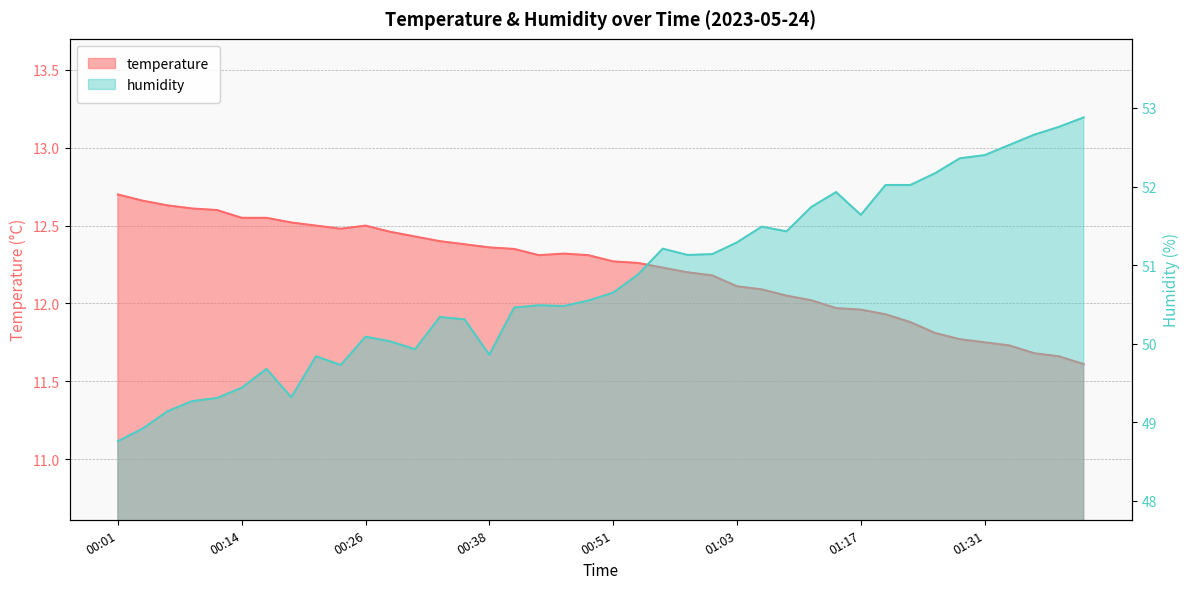

At 01:31, list the series in order from largest to smallest.

humidity, temperature